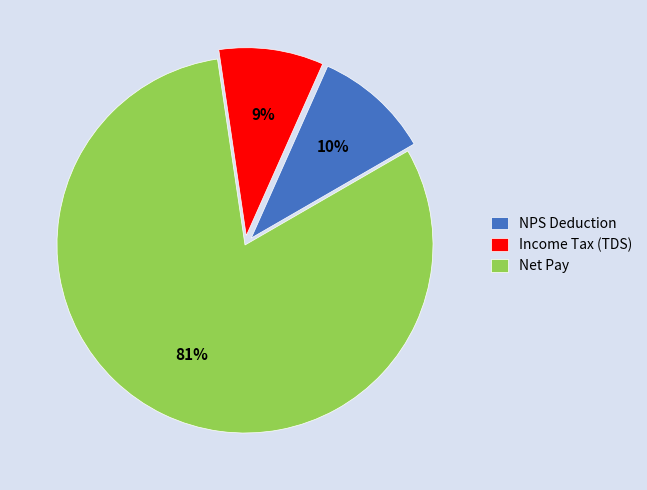

What percentage is the NPS Deduction slice, to the nearest percent?

10%